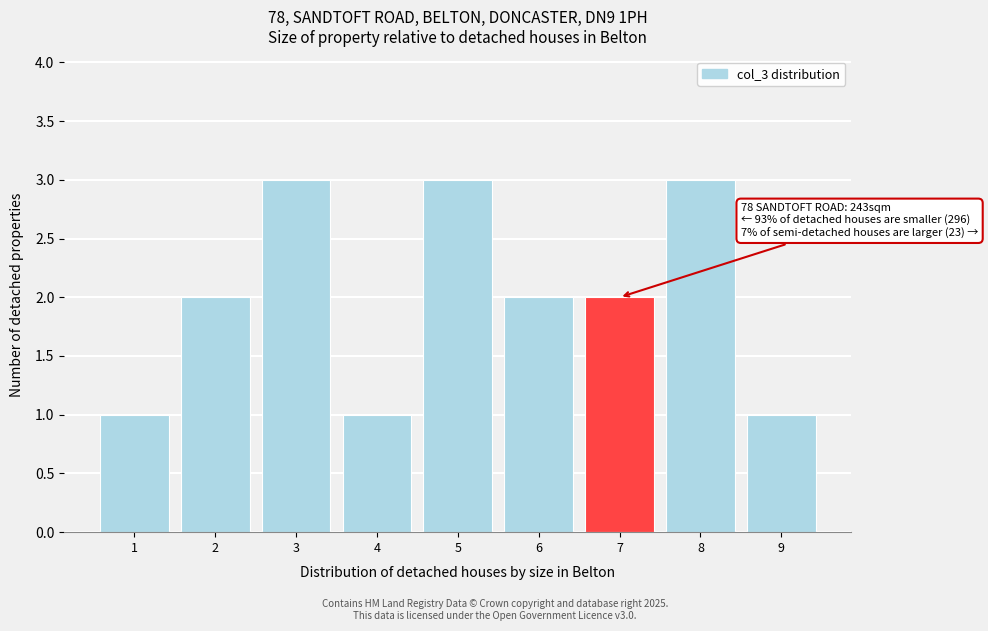

Reading right to left, what are all the values shown in this chart?

1	3	2	2	3	1	3	2	1